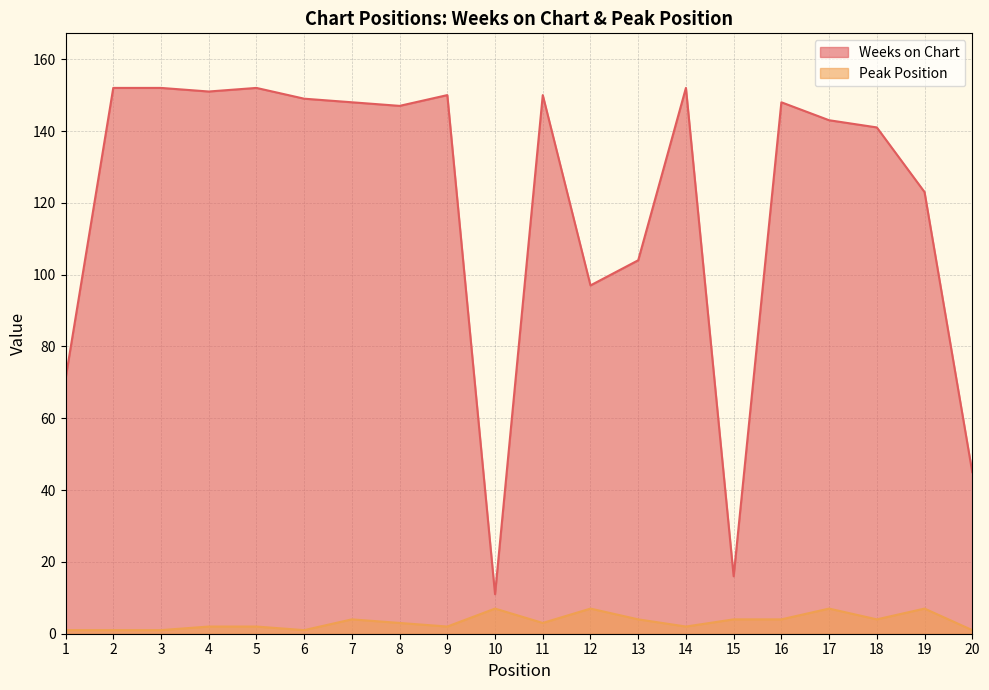

Does the chart display data point markers on the line(s)?

No